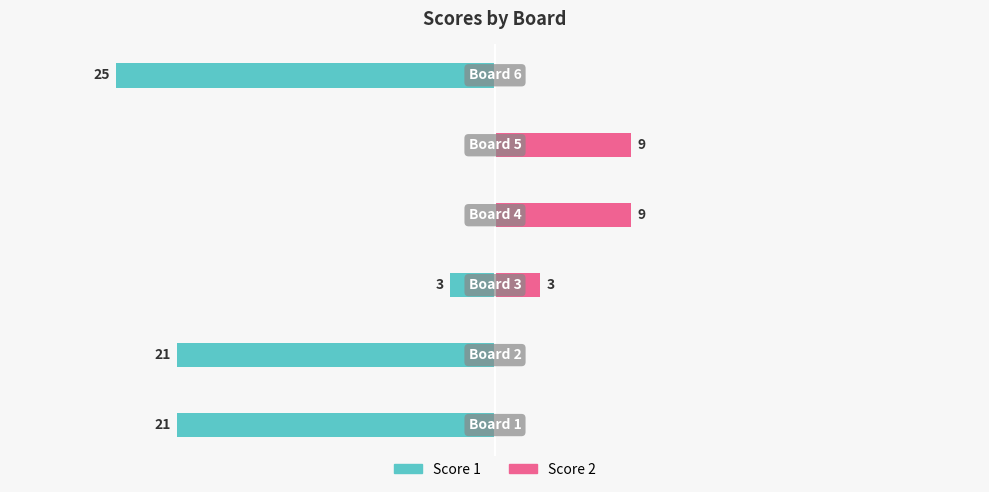

How many values in the Score 1 series exceed -3?

2